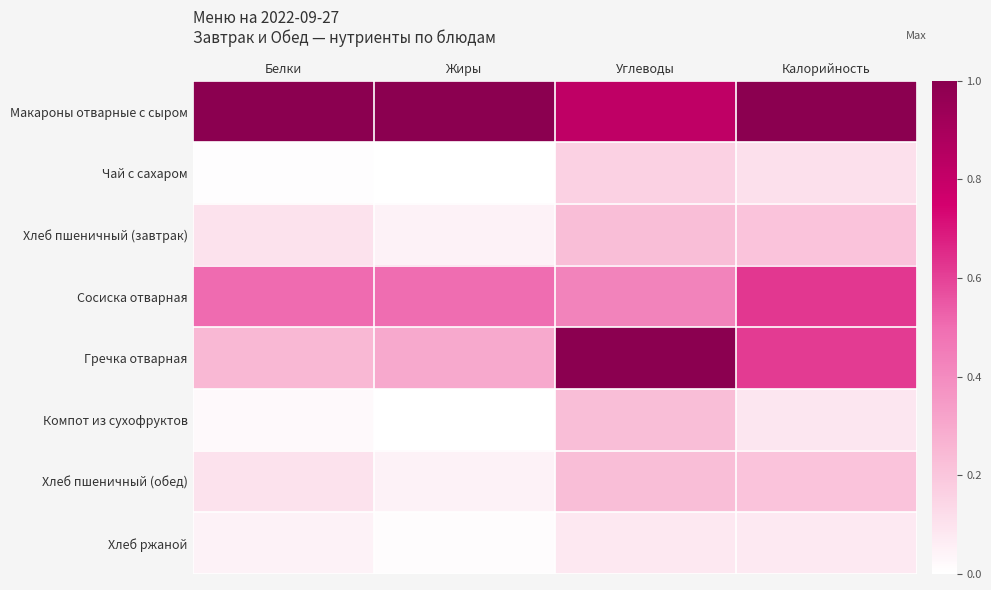

Reading right to left, list all the values displayed in this chart.

Макароны отварные с сыром: Калорийность=1.0	Углеводы=0.8	Жиры=1.0	Белки=1.0
Чай с сахаром: Калорийность=0.1	Углеводы=0.2	Жиры=0.0	Белки=0.0
Хлеб пшеничный (завтрак): Калорийность=0.2	Углеводы=0.2	Жиры=0.0	Белки=0.1
Сосиска отварная: Калорийность=0.6	Углеводы=0.4	Жиры=0.5	Белки=0.5
Гречка отварная: Калорийность=0.6	Углеводы=1.0	Жиры=0.3	Белки=0.2
Компот из сухофруктов: Калорийность=0.1	Углеводы=0.2	Жиры=0.0	Белки=0.0
Хлеб пшеничный (обед): Калорийность=0.2	Углеводы=0.2	Жиры=0.0	Белки=0.1
Хлеб ржаной: Калорийность=0.1	Углеводы=0.1	Жиры=0.0	Белки=0.0